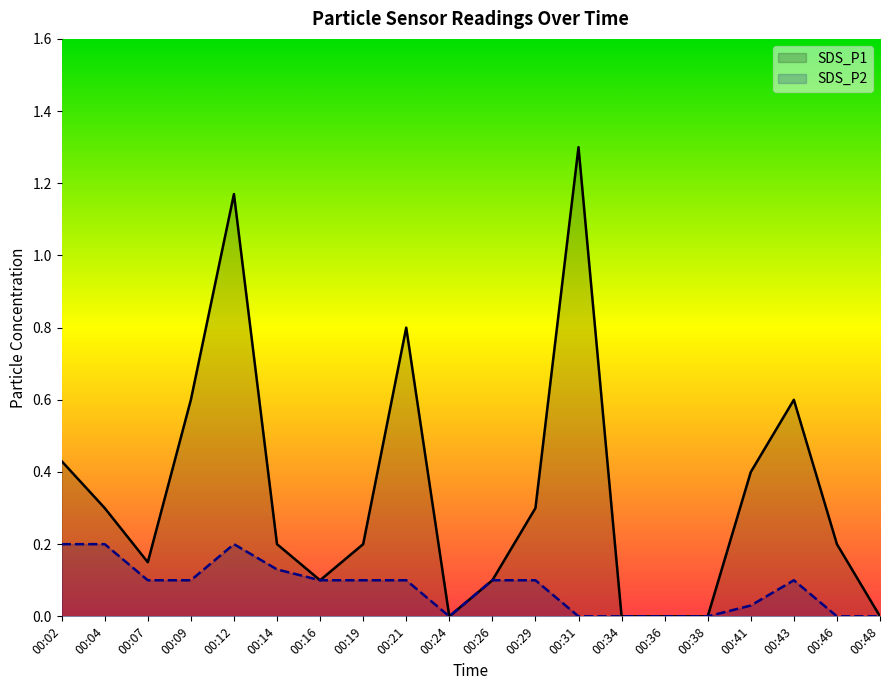

Which series has the widest spread of values?

SDS_P1